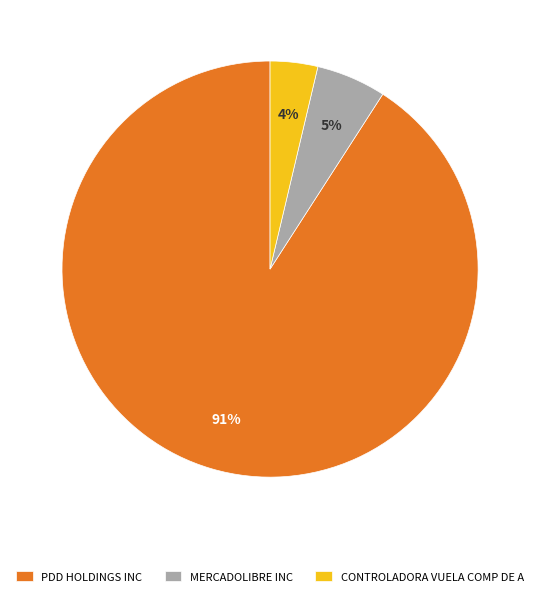

Which category accounts for the majority?

PDD HOLDINGS INC